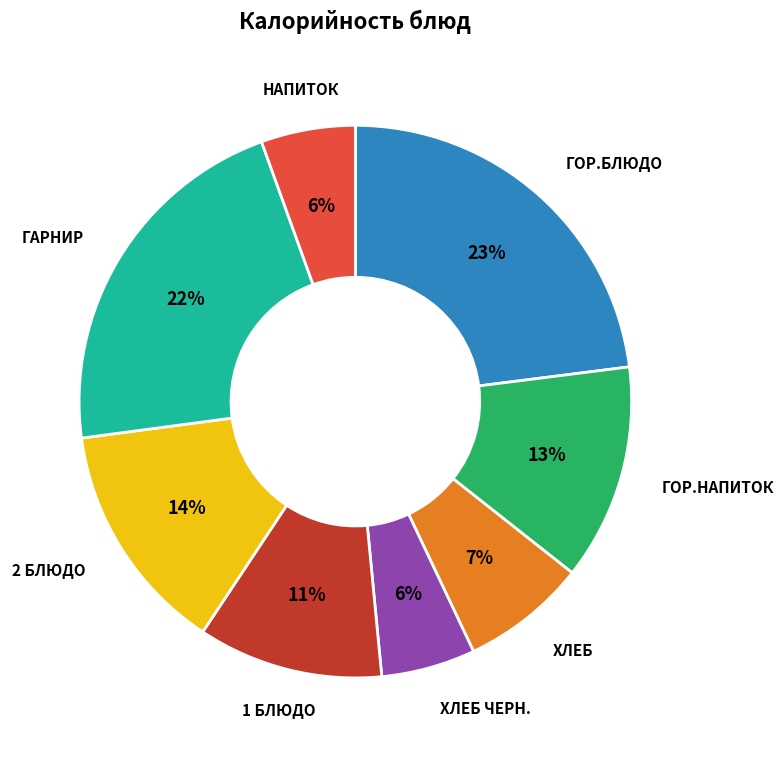

Is there any slice that represents more than half of the pie?

No